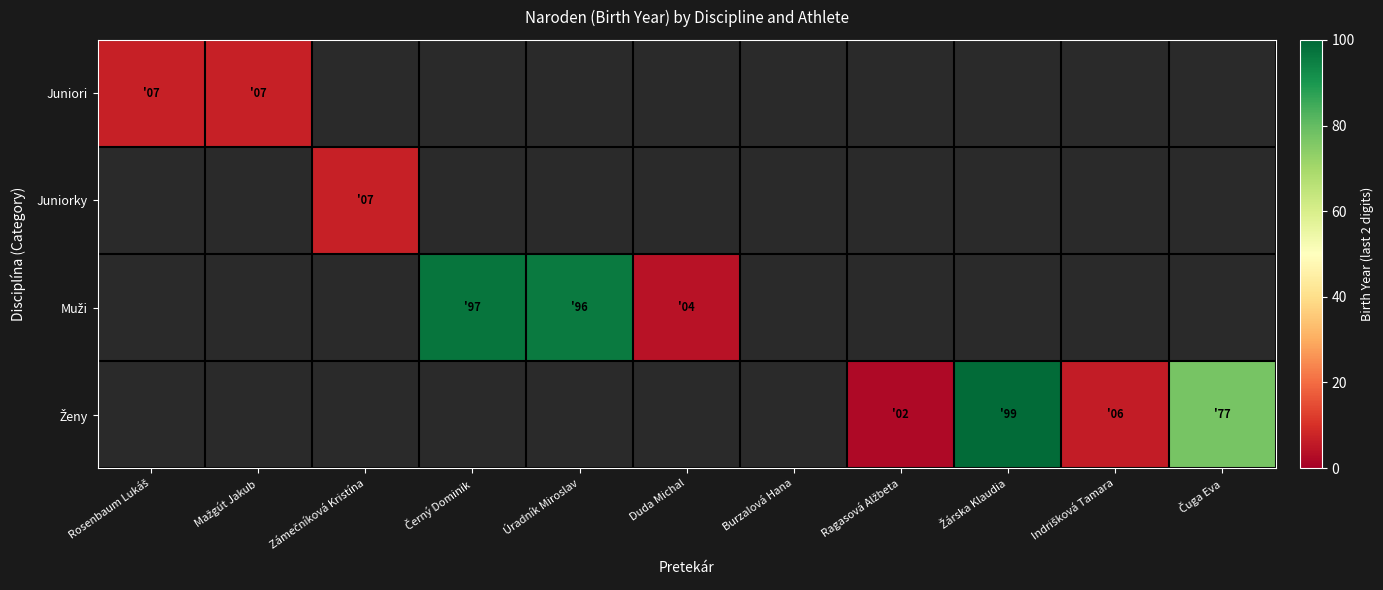

Is the value of Muži at Ragasová Alžbeta greater than the value of Juniori at Žárska Klaudia?

No